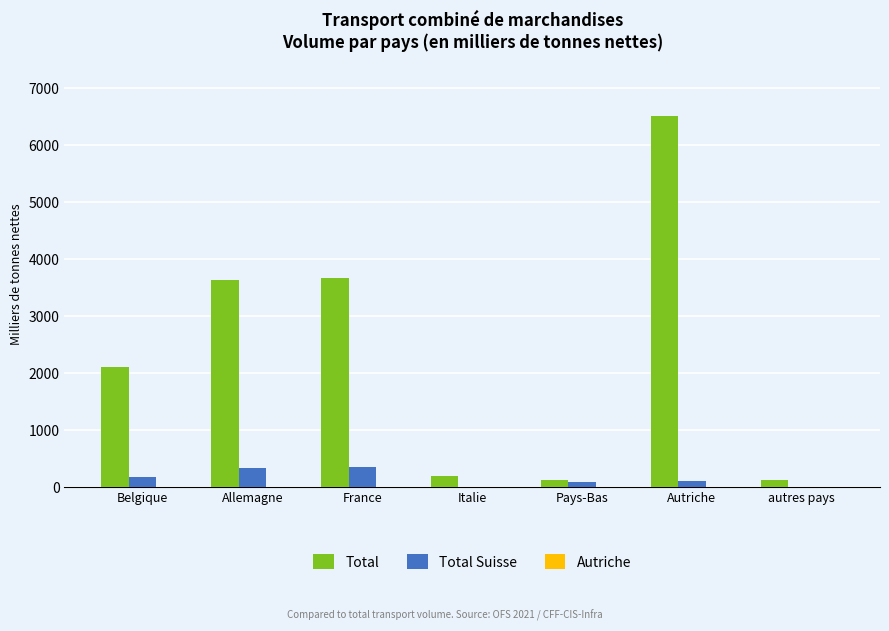

Is the value of Total Suisse at Italie greater than the value of Total at France?

No